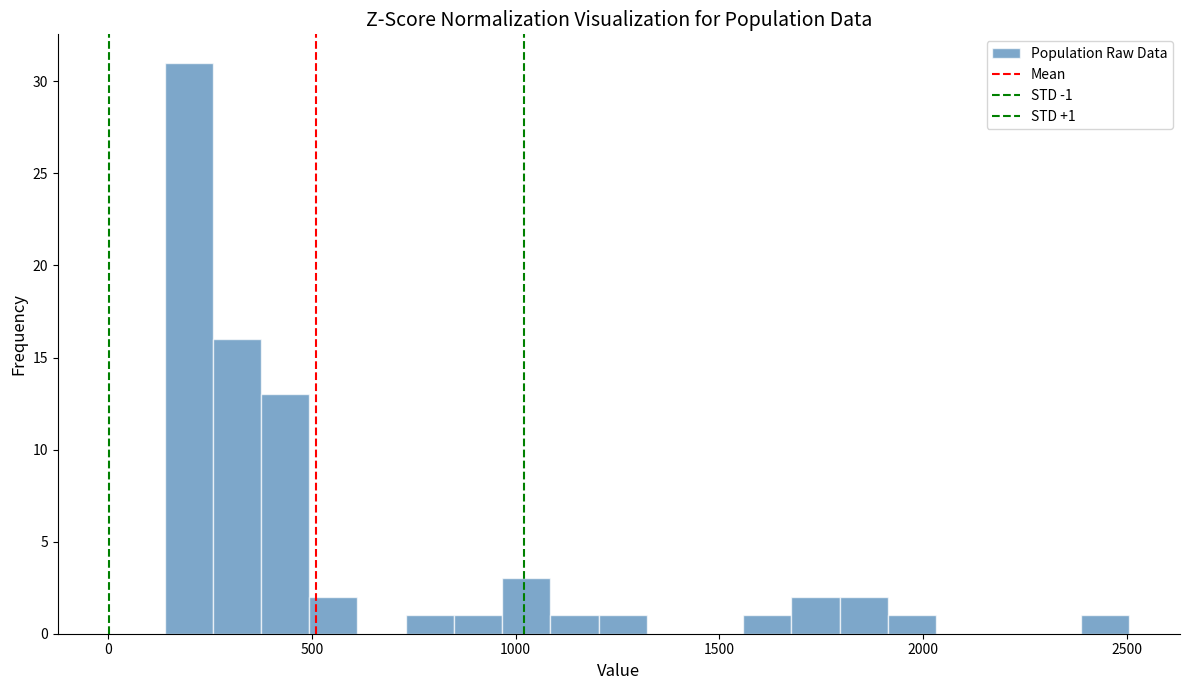

Read against the x-axis, roughly where is the centre of the tallest bar?

200